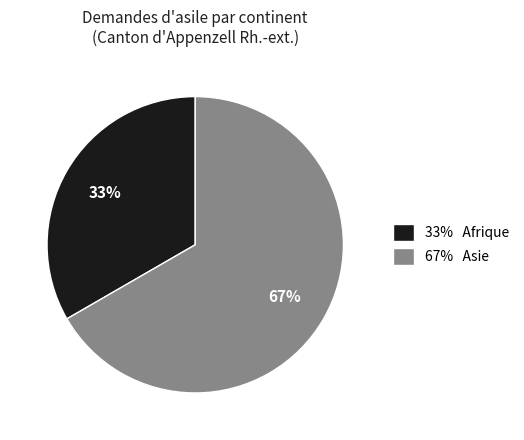

Is there a majority slice in this chart?

Yes